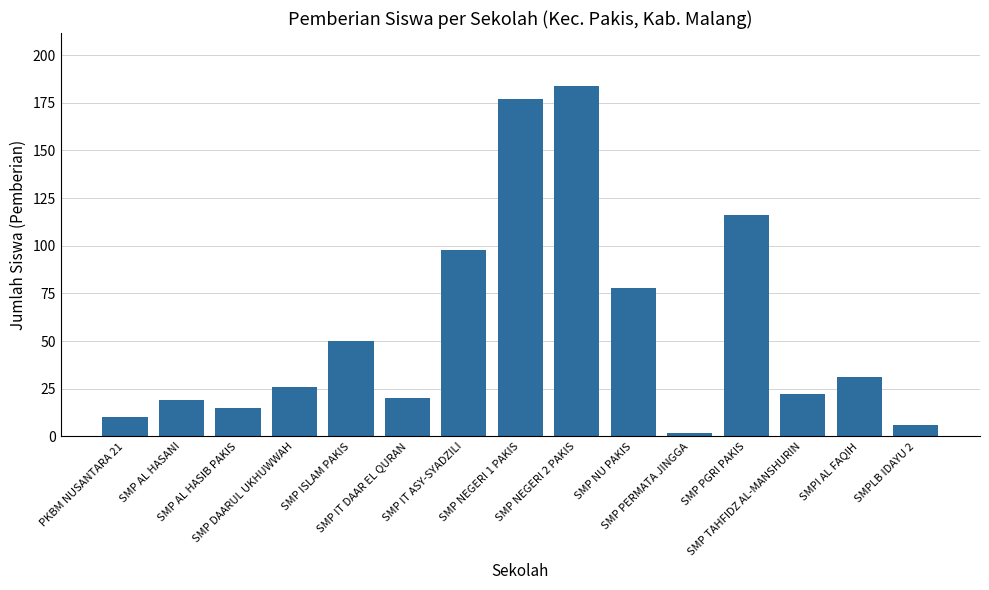

What is the sum of the values at SMPLB IDAYU 2 and SMP NU PAKIS?

84